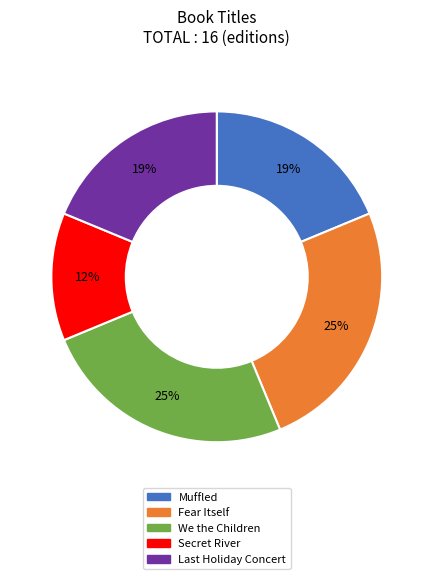

To the nearest percent, what is the combined percentage of Fear Itself and We the Children?

50%